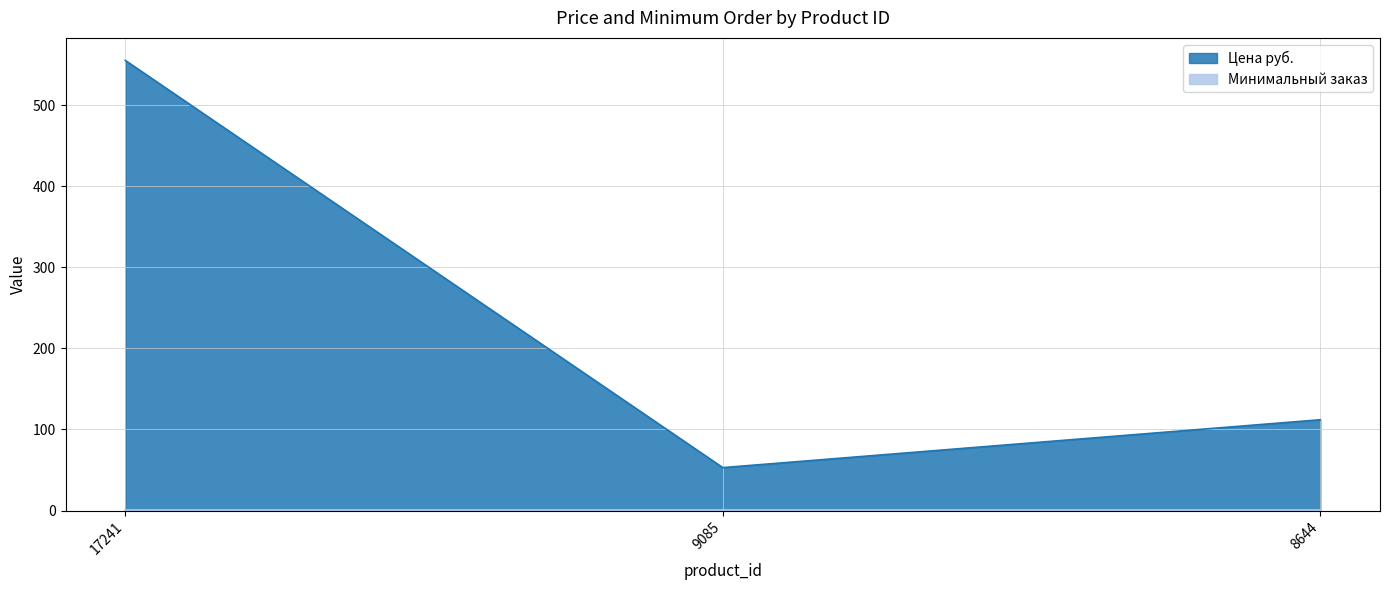

Where is the data nearest to the value 304?

8644